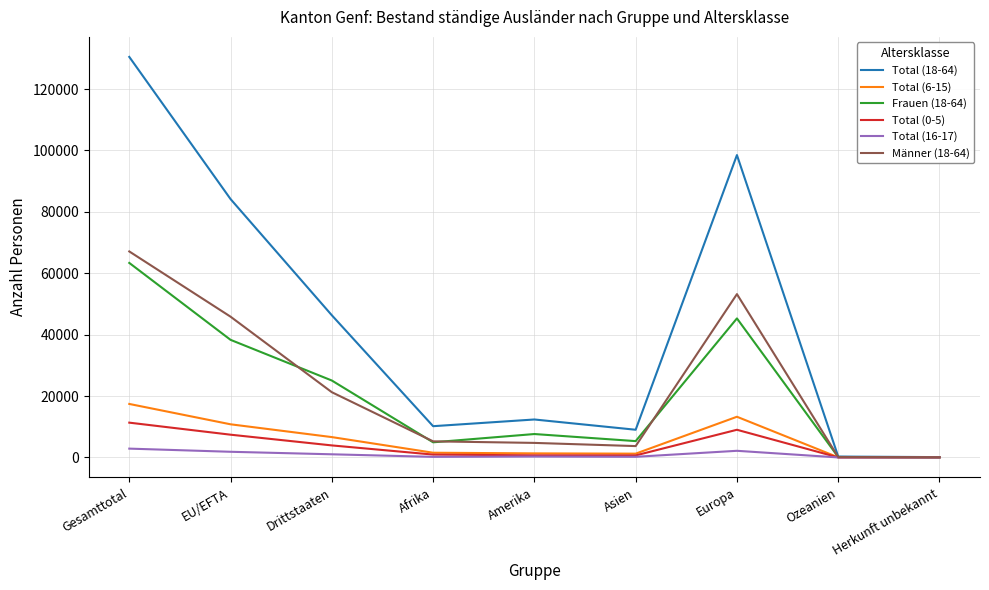

Which series has the largest total across all categories?

Total (18-64)